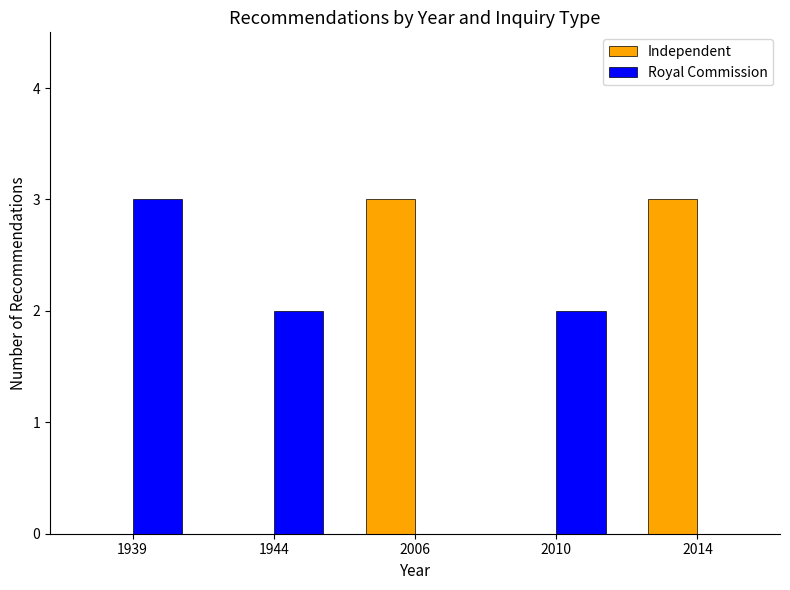

Between 2010 and 2014, which series saw the biggest shift?

Independent